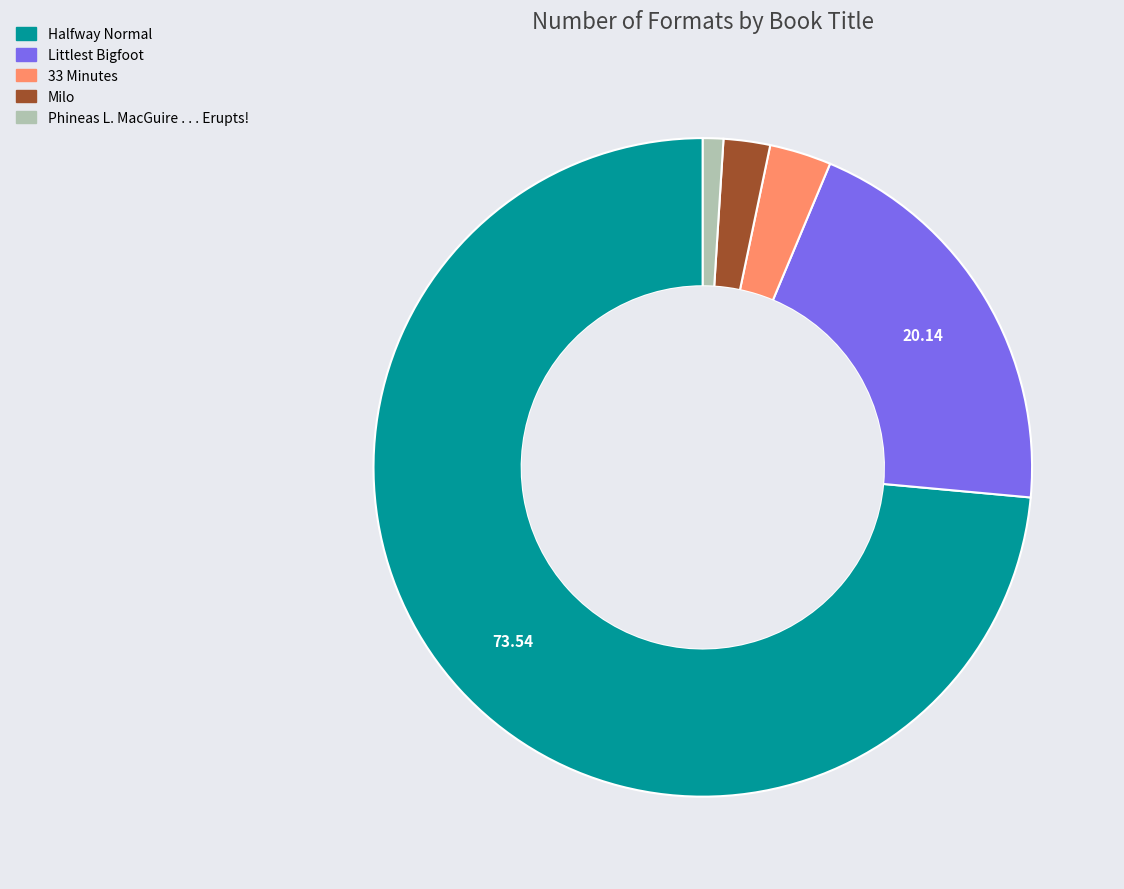

Count the number of slices in the pie.

5